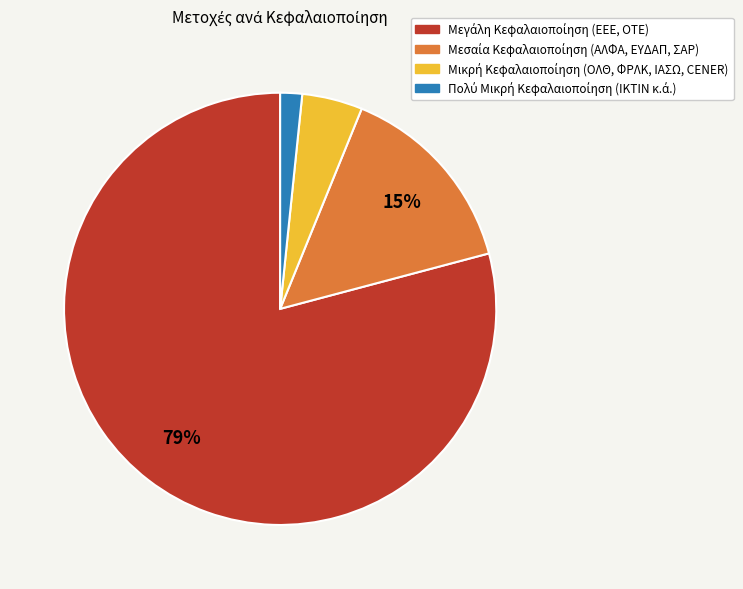

Does any single category account for the majority?

Yes